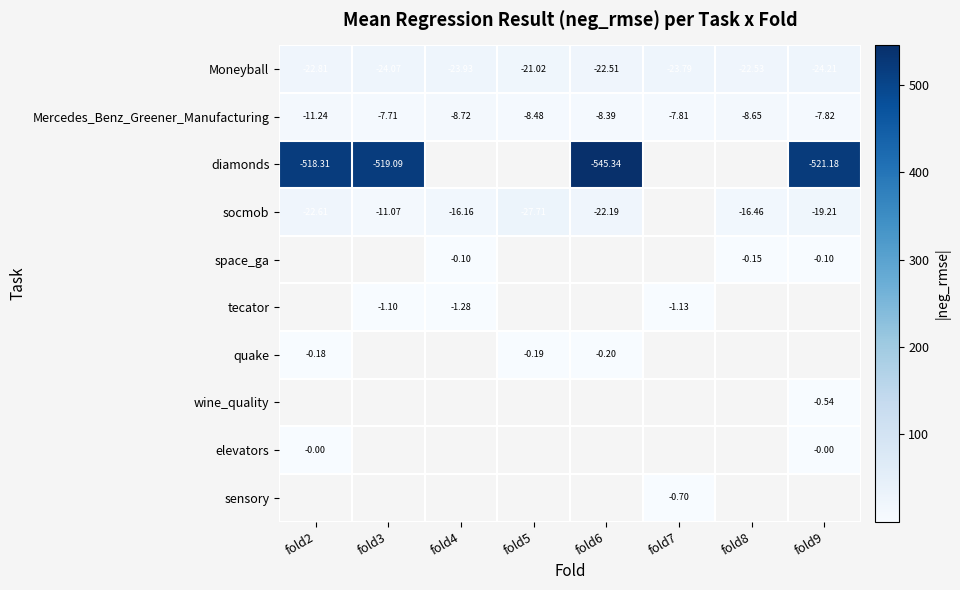

Is the value of space_ga at fold9 greater than the value of Mercedes_Benz_Greener_Manufacturing at fold3?

Yes